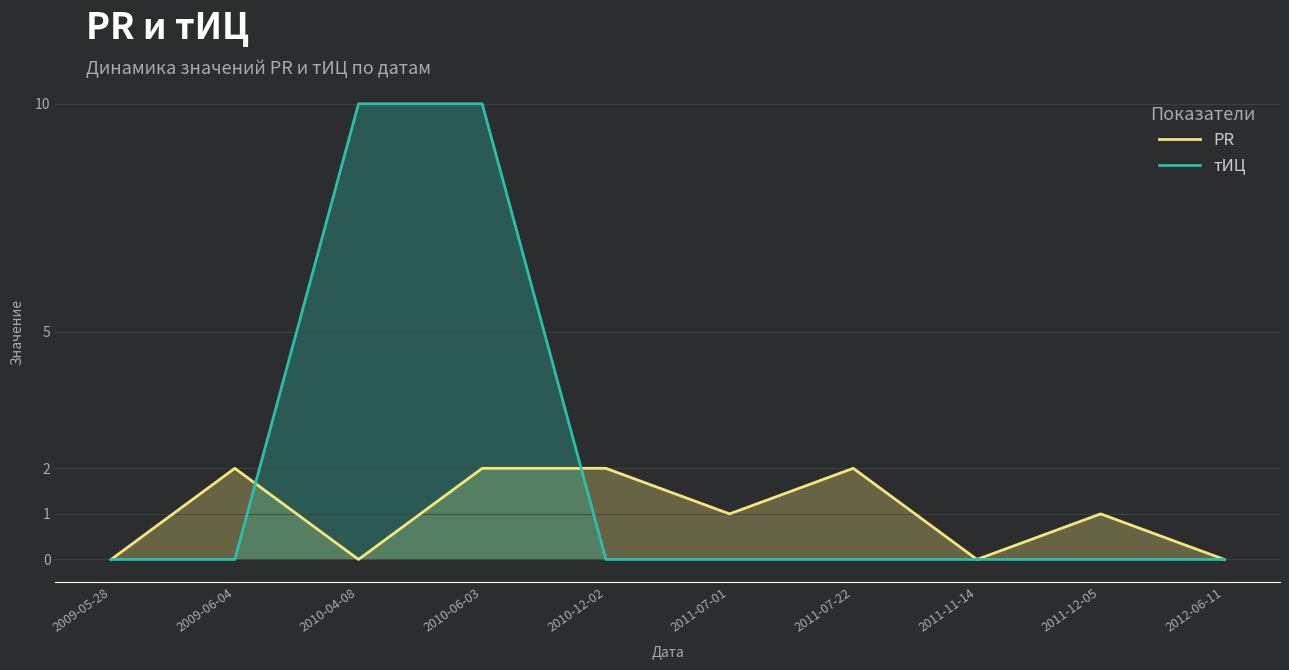

At 2011-11-14, list the series in order from smallest to largest.

PR, тИЦ